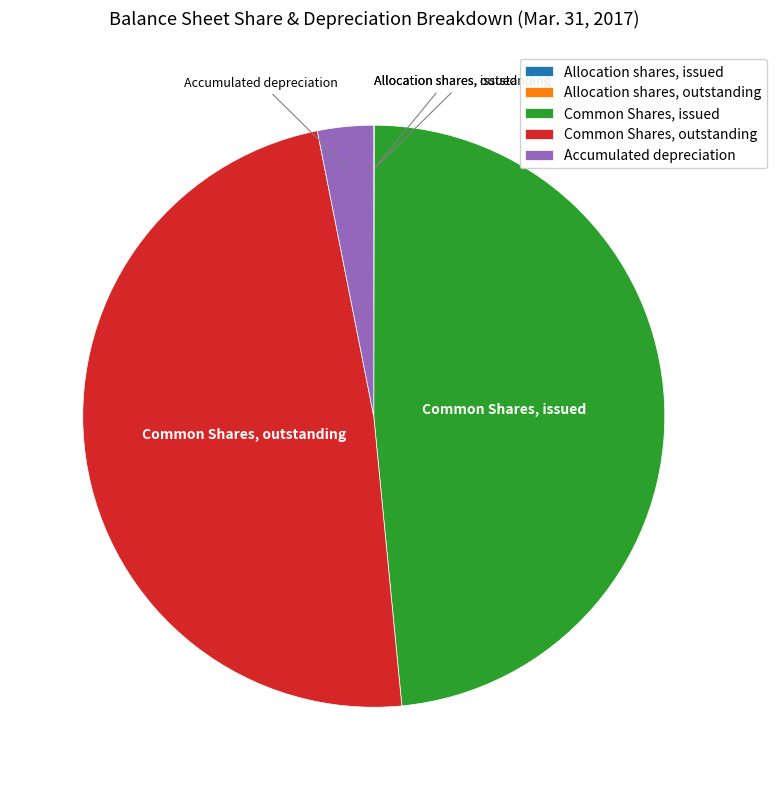

Approximately how many times larger is the value at Common Shares, issued compared to Accumulated depreciation?

15.6